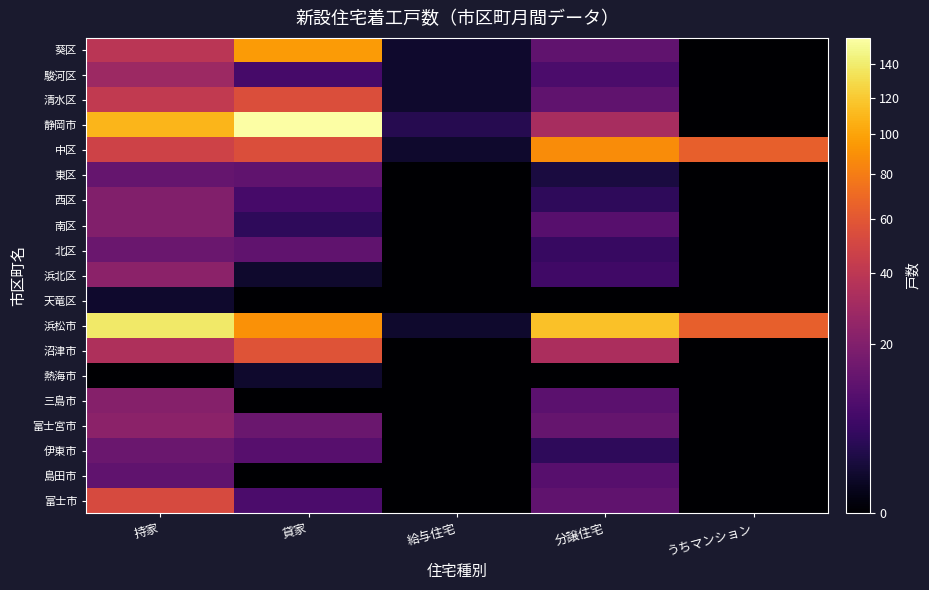

At which category is the sum across all series the highest?

持家